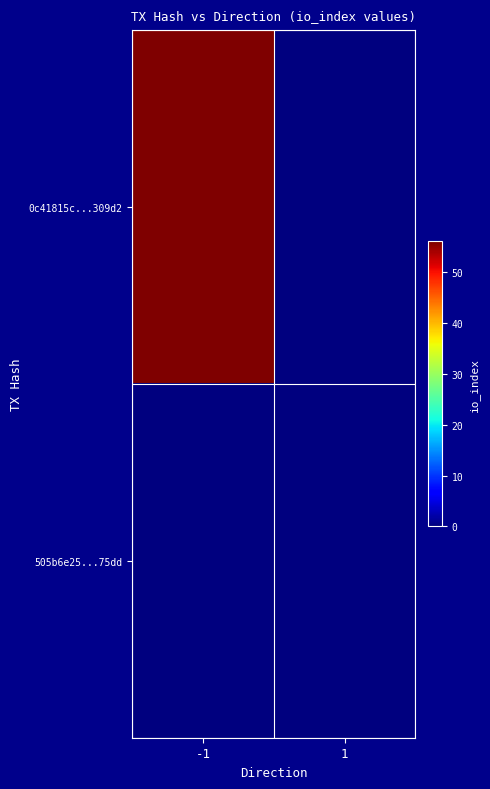

List the series in order of their peak value, lowest first.

505b6e25...75dd, 0c41815c...309d2